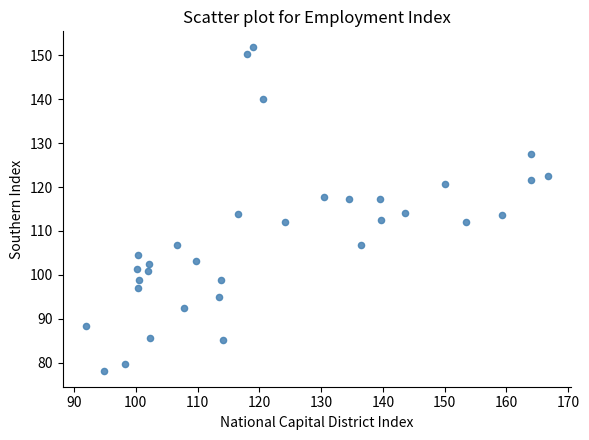

What is the range of Y values (max minus min)?

73.5